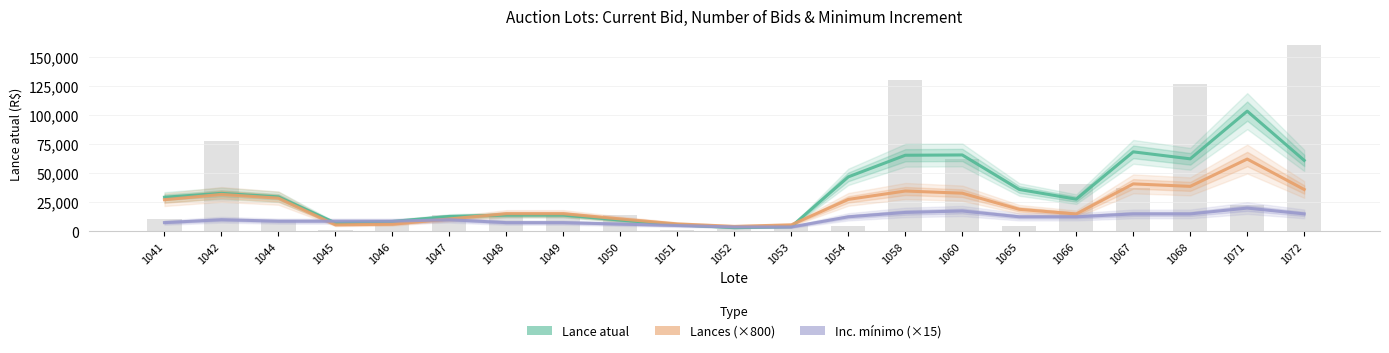

Reading right to left, extract all data points from this chart.

Lance atual: 61000.0	103333.3	62333.3	68333.3	27666.7	36000.0	65666.7	65416.7	46833.3	4083.3	3166.7	5750.0	9666.7	14000.0	14000.0	12833.3	8500.0	7166.7	29666.7	32666.7	29333.3
Lances (×800): 36000.0	62133.3	38666.7	40800.0	14933.3	18933.3	32800.0	34666.7	27466.7	5600.0	4266.7	6400.0	10666.7	15200.0	15200.0	10666.7	6133.3	5600.0	28533.3	31733.3	27200.0
Inc. mínimo (×15): 15000.0	20000.0	15000.0	15000.0	12500.0	12500.0	17500.0	16250.0	12500.0	3750.0	3750.0	5000.0	6250.0	7500.0	7500.0	10000.0	8750.0	8750.0	8750.0	10000.0	7500.0